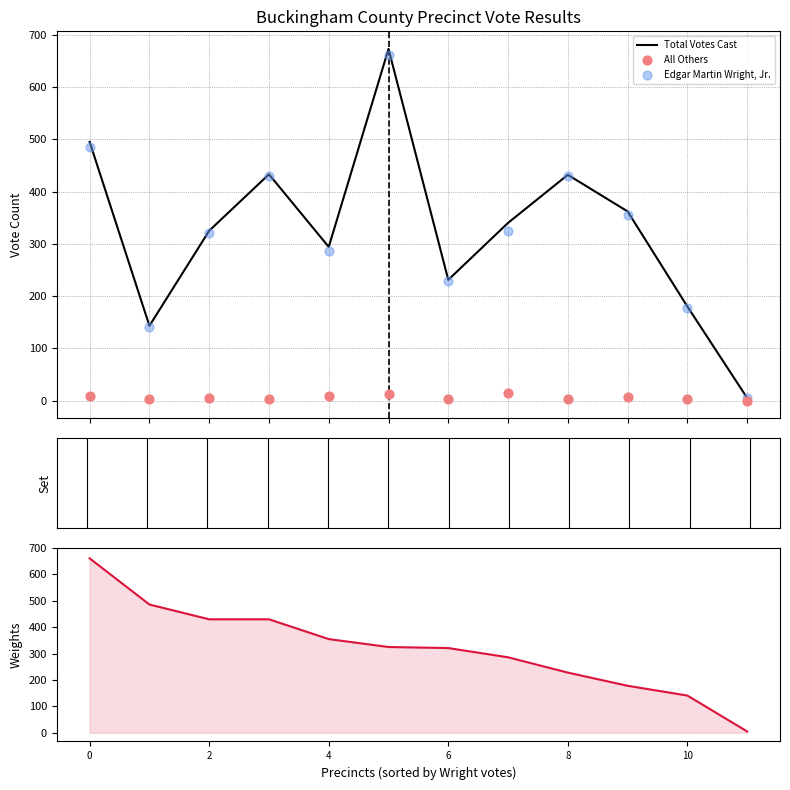

What is the highest value of the Total Votes Cast series?

673